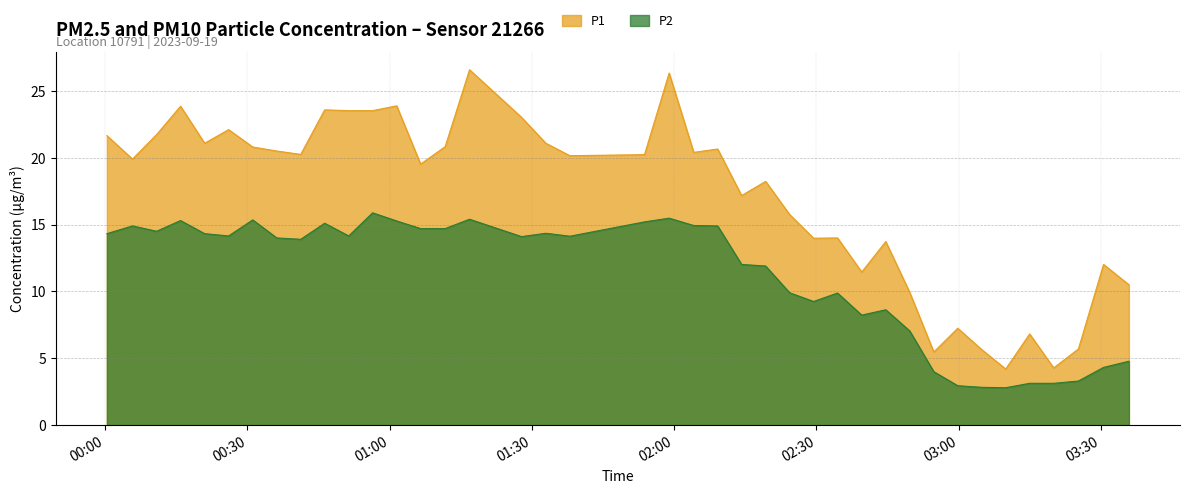

Where is P1 nearest to the value 15?

2023-09-19T02:24:21